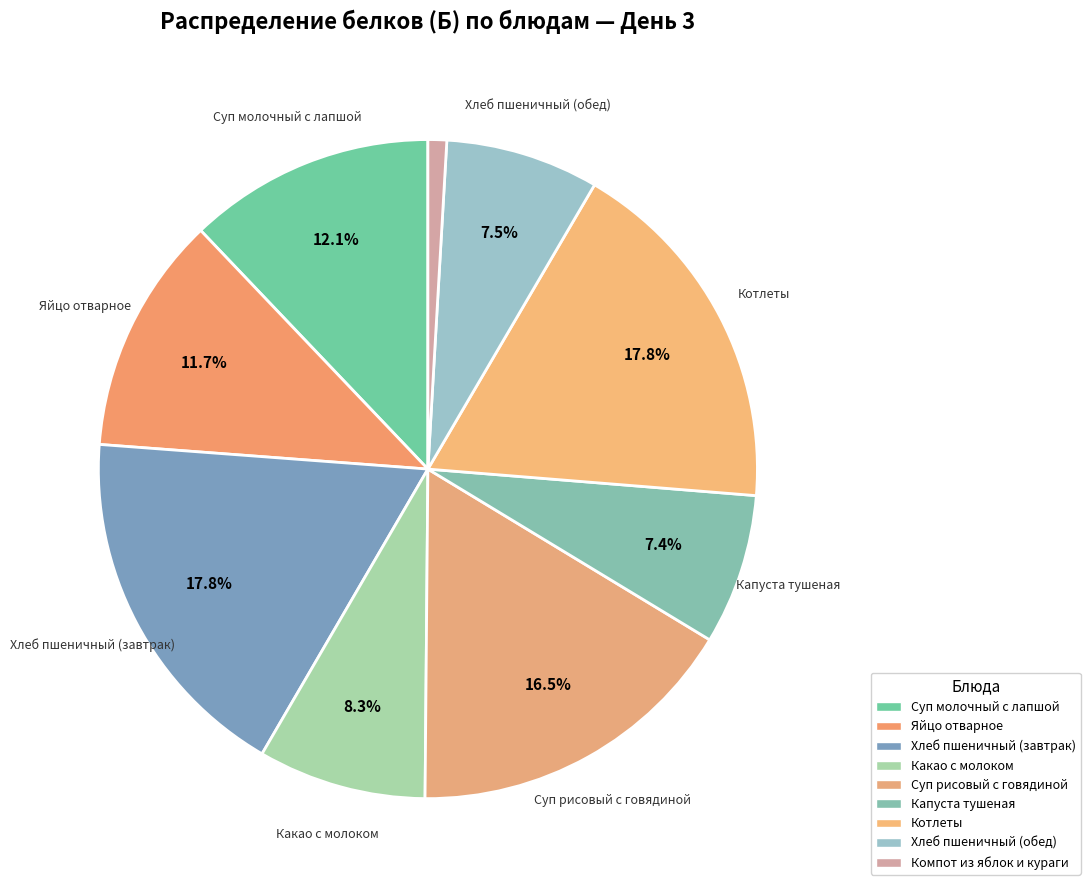

Does Суп рисовый с говядиной account for over 50% of the chart?

No